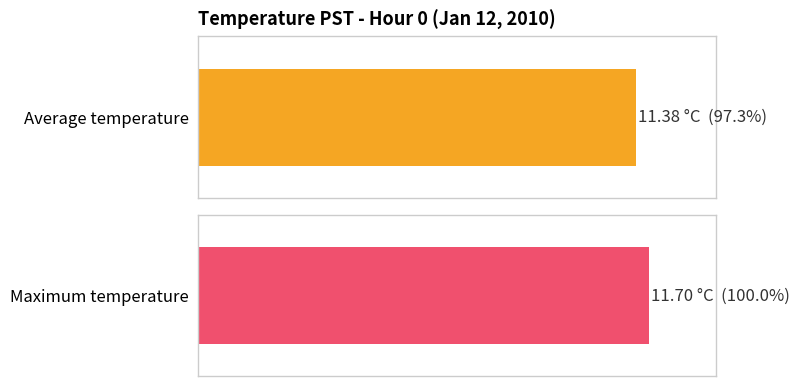

Between 6 and 19, which is larger?

19